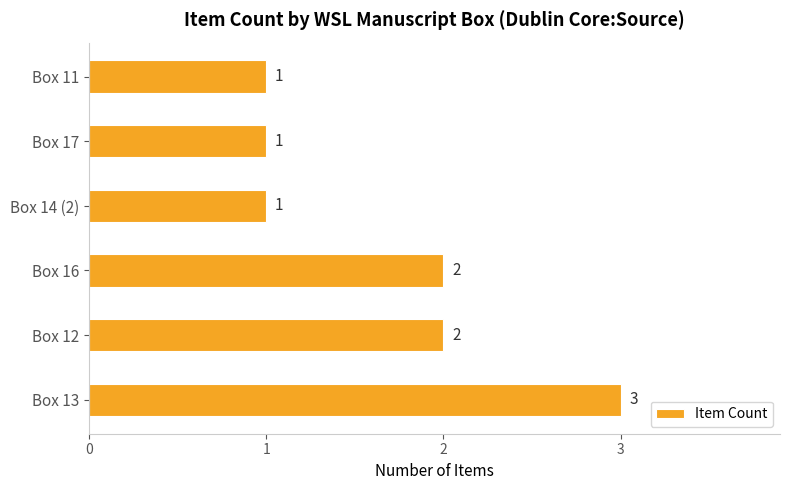

How many series are shown in this chart?

1